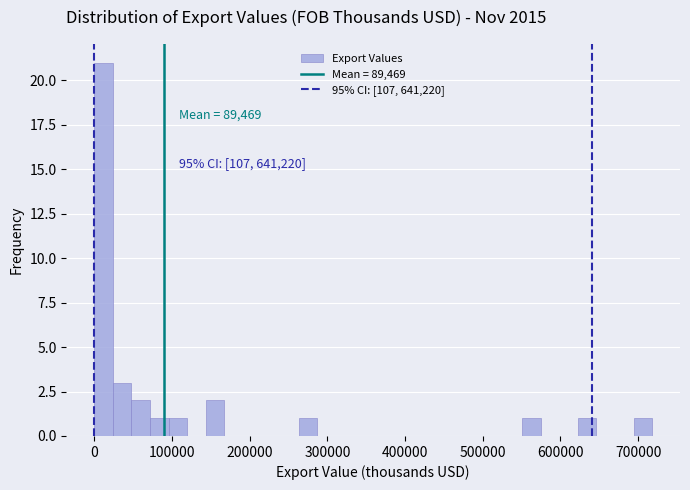

Read against the x-axis, roughly where is the centre of the tallest bar?

10000